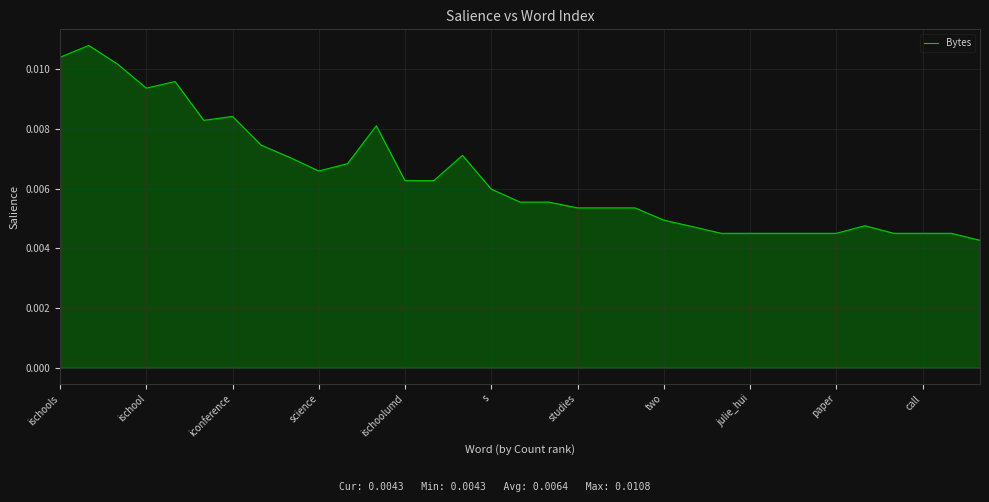

At which category does the chart reach its minimum across all series?

32